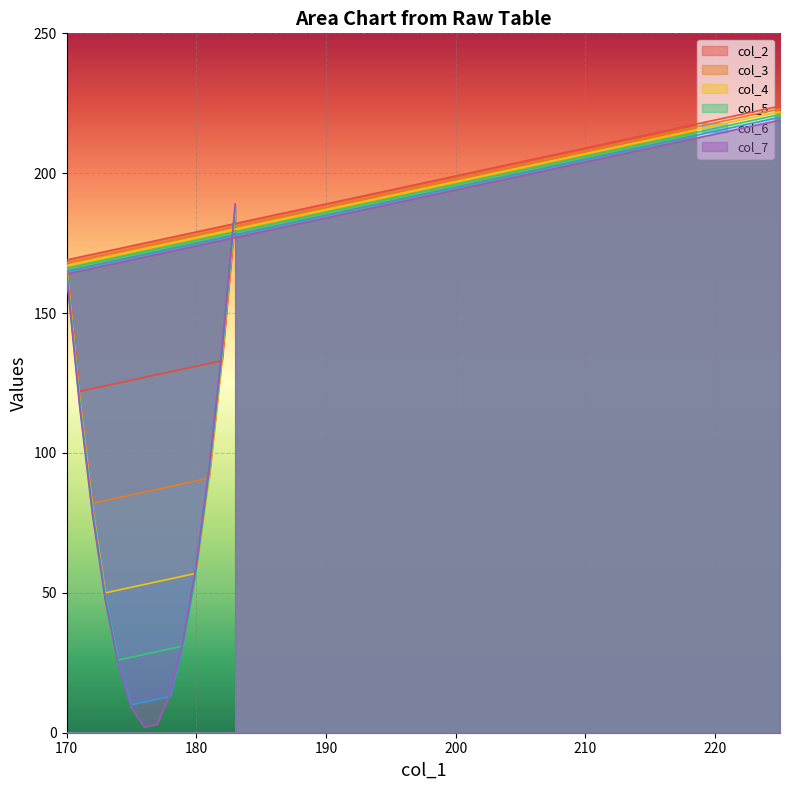

What is the value of the col_7 point at the 13th from the left?

117